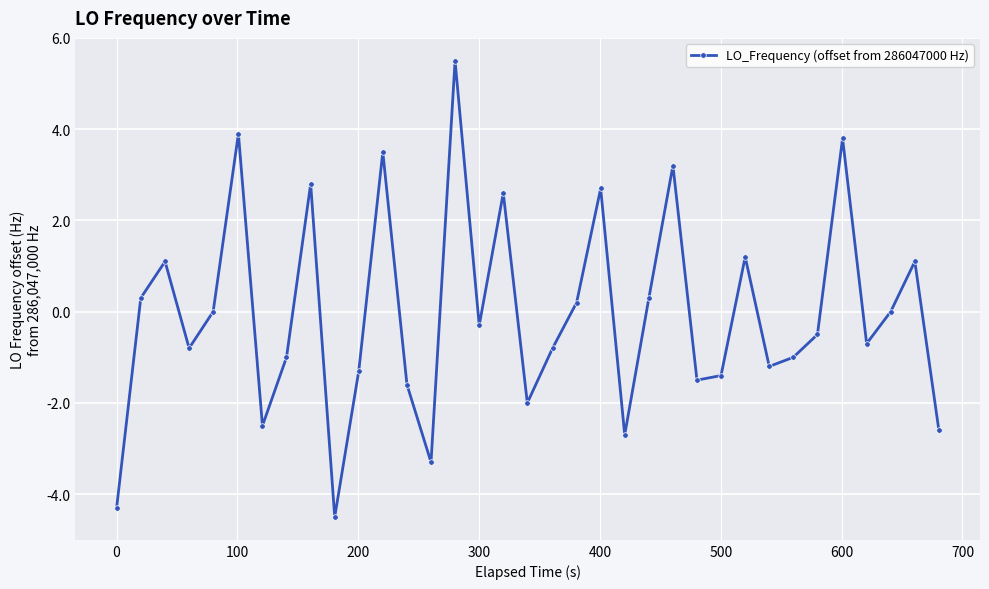

How many interior local valleys (lower than both neighbors) does the data have?

10